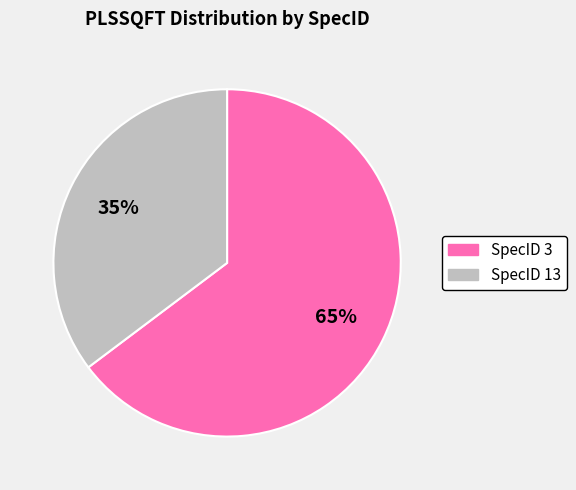

Is there any slice that represents more than half of the pie?

Yes